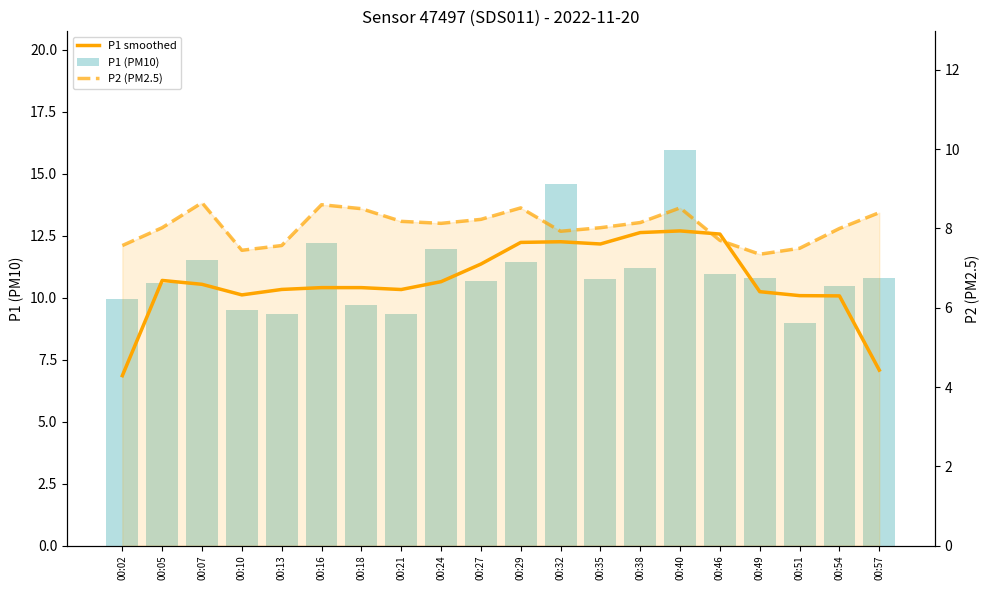

What is the average value of the P1 (PM10) series?

11.0